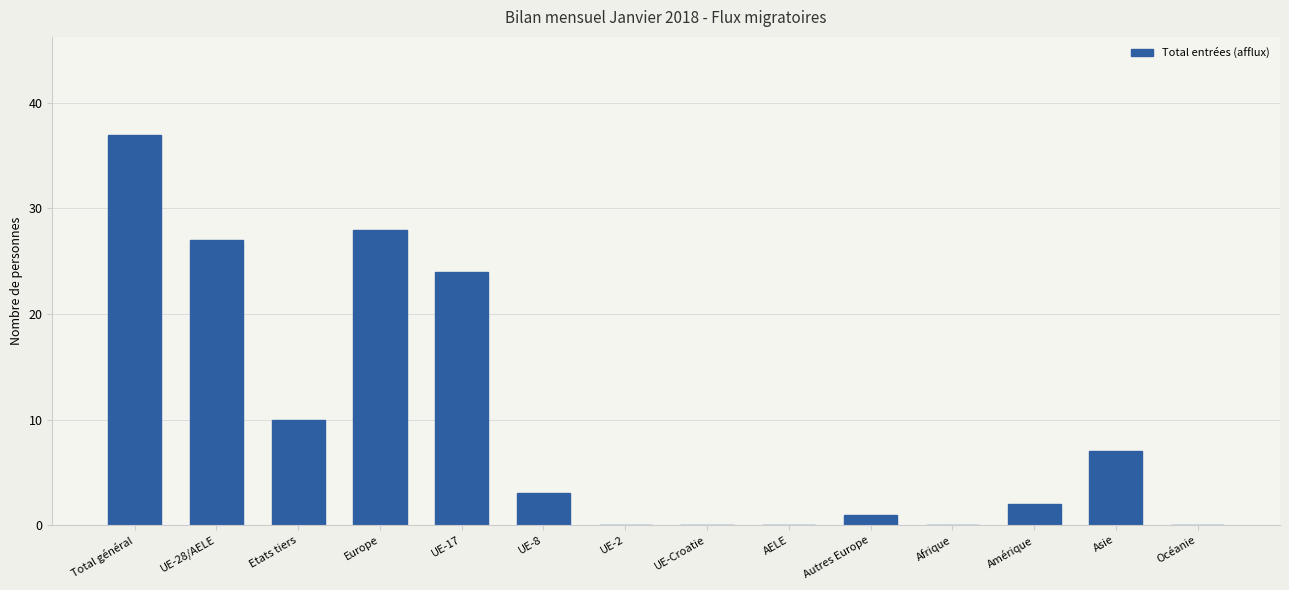

What is the sum of the values at UE-28/AELE and UE-17?

51